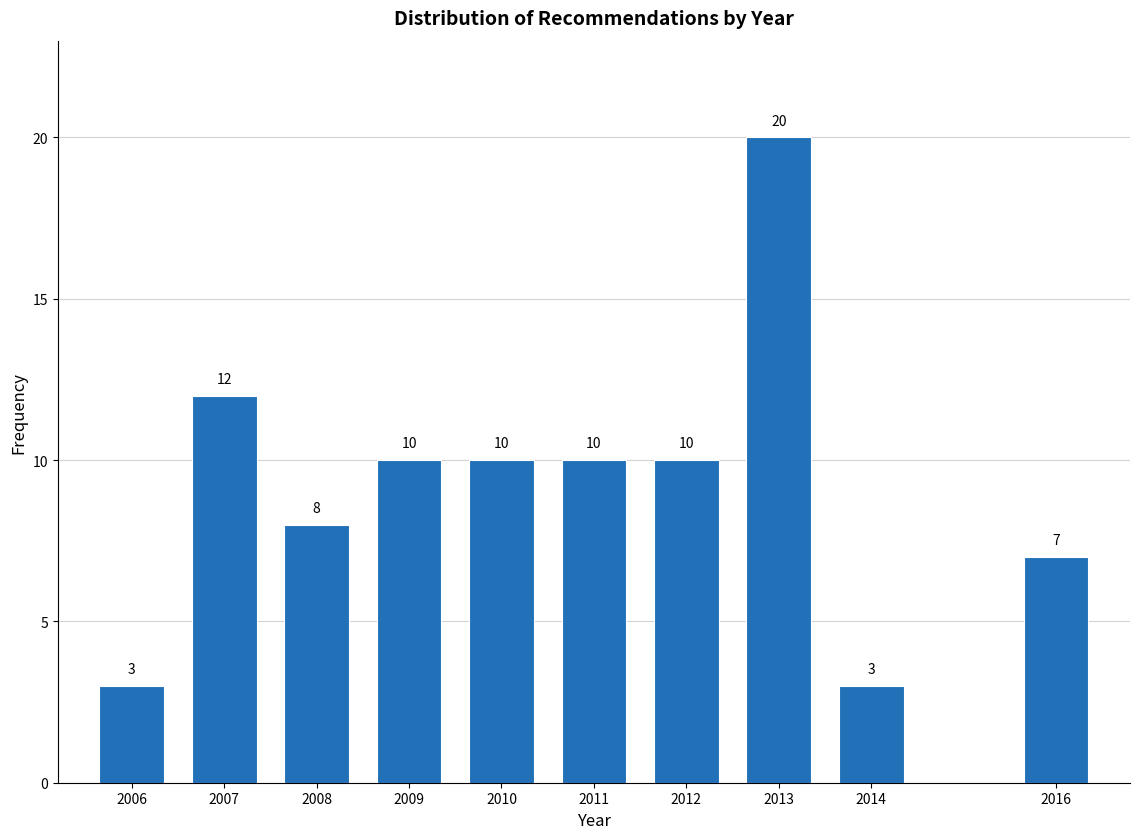

Reading left to right, transcribe all the data shown in this chart.

2006=3	2007=12	2008=8	2009=10	2010=10	2011=10	2012=10	2013=20	2014=3	2016=7